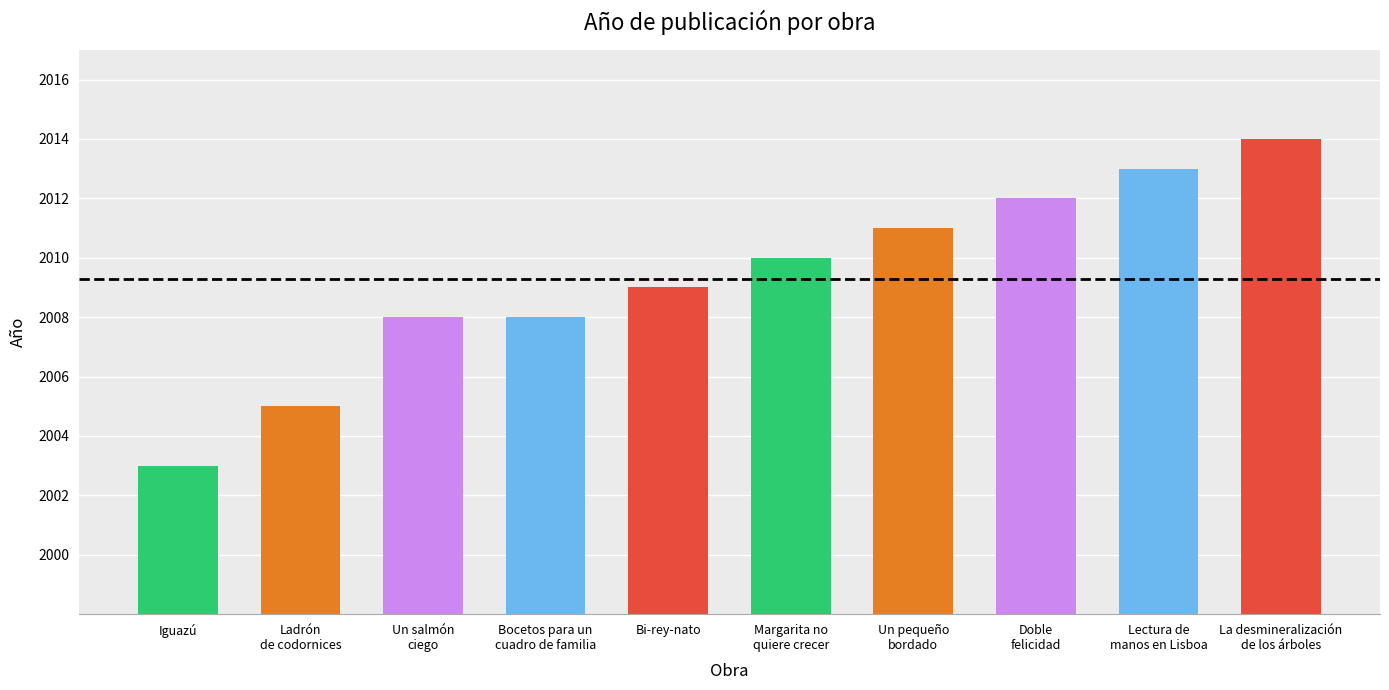

What is the change in value from Iguazú to Bi-rey-nato?

+6